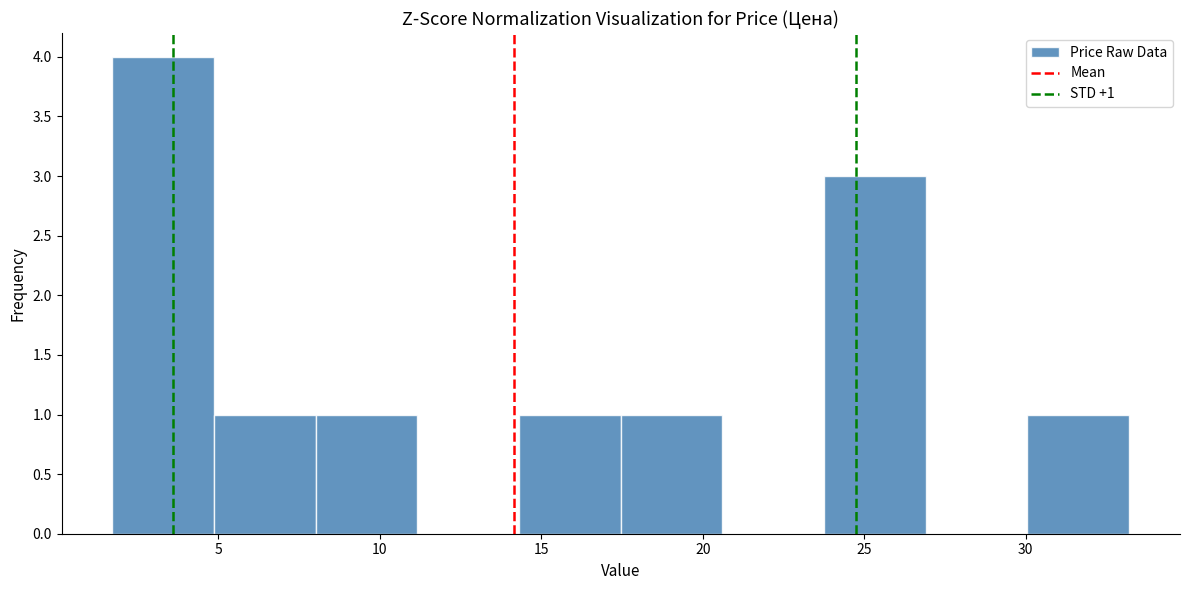

Over which range of the x-axis is the bar tallest?

1.5 to 5.0